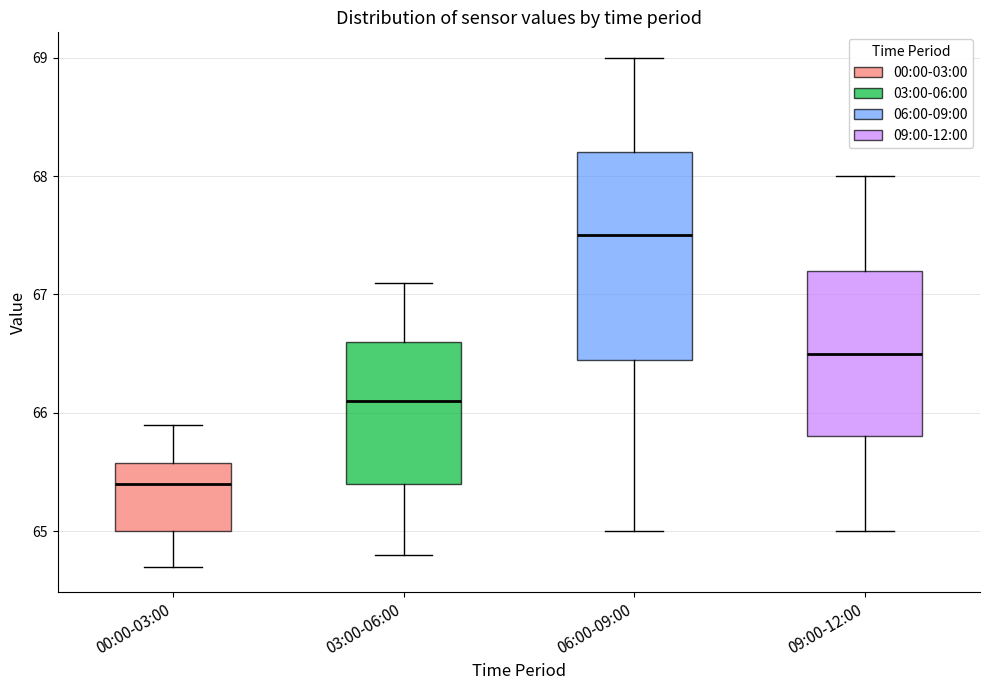

Which box's median line is the highest?

06:00-09:00